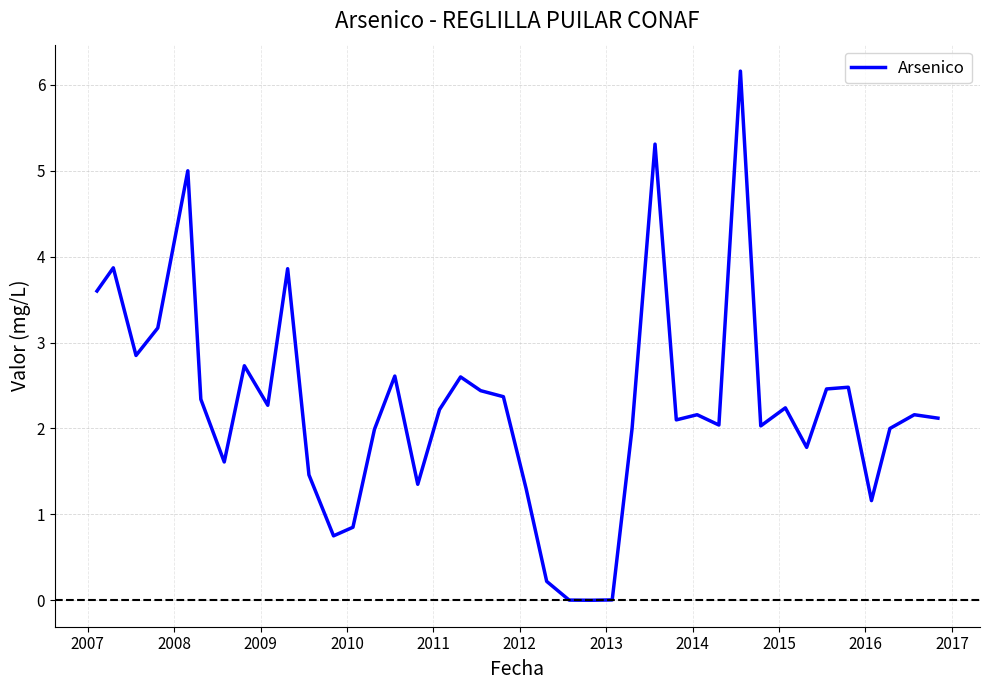

What is the difference between the maximum and minimum values?

6.2